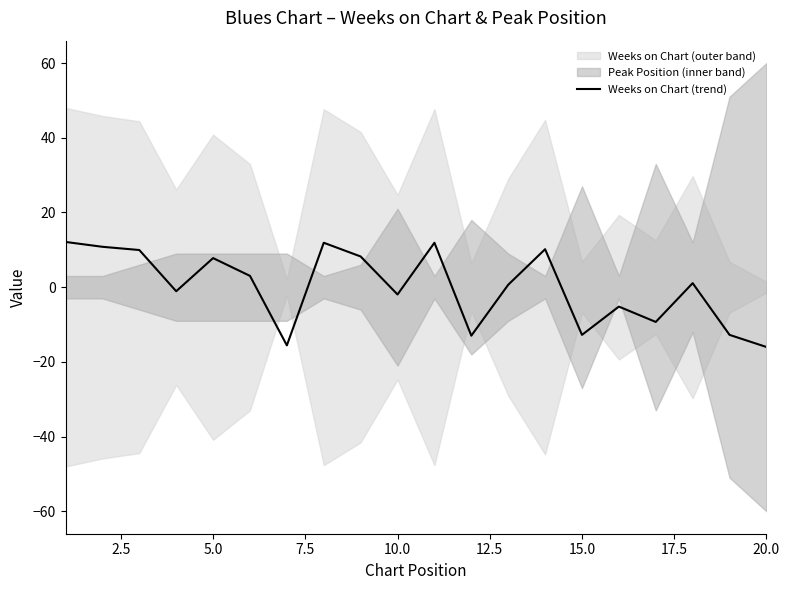

Reading right to left, transcribe all the data shown in this chart.

-16.0	-12.8	1.1	-9.3	-5.2	-12.8	10.2	0.6	-13.0	11.9	-1.9	8.2	11.9	-15.6	3.0	7.8	-1.1	10.0	10.8	12.1